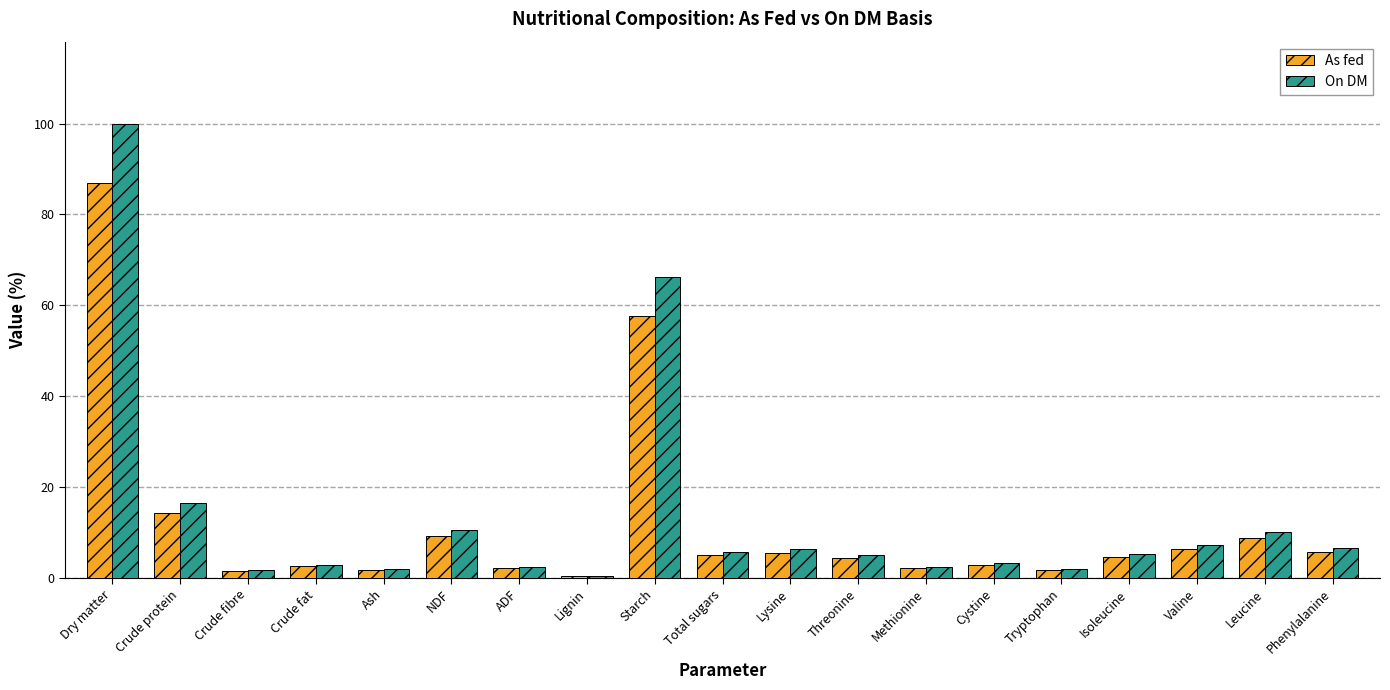

What is the label of the 9th bar from the right?

Lysine